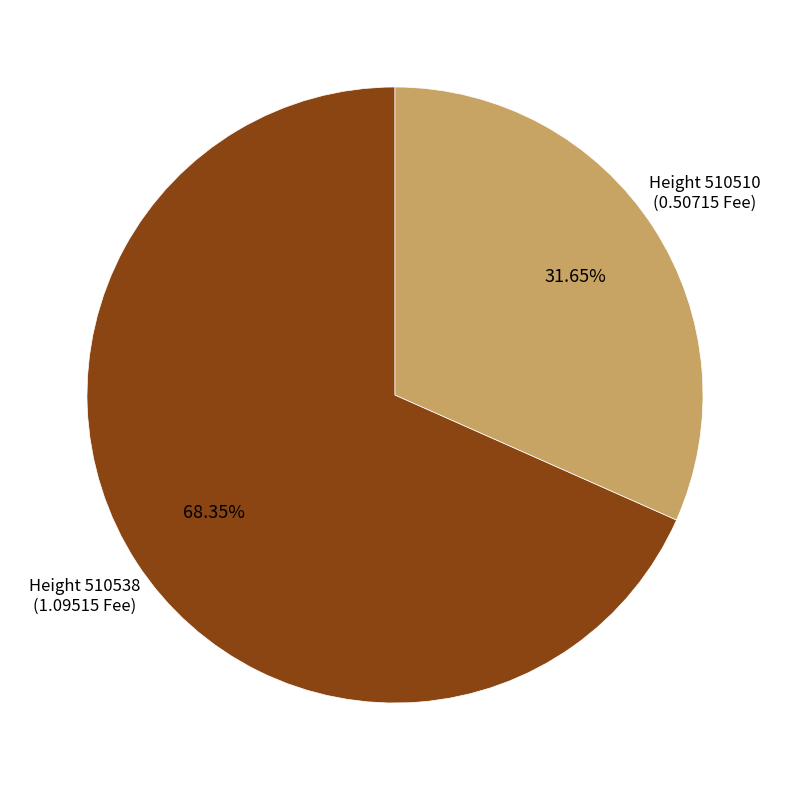

Does any single category account for the majority?

Yes